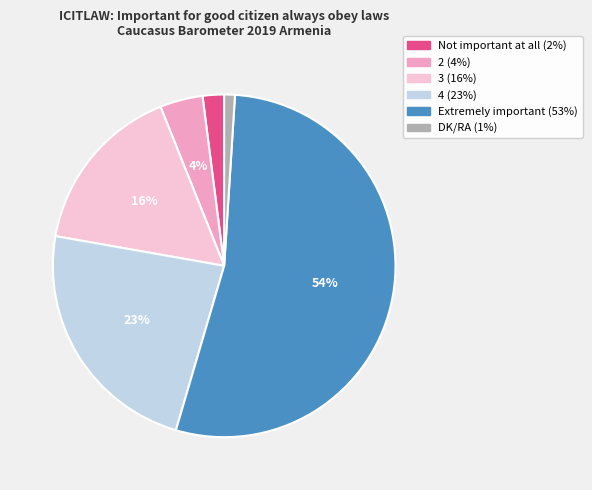

Which has a higher value, Extremely important or DK/RA?

Extremely important